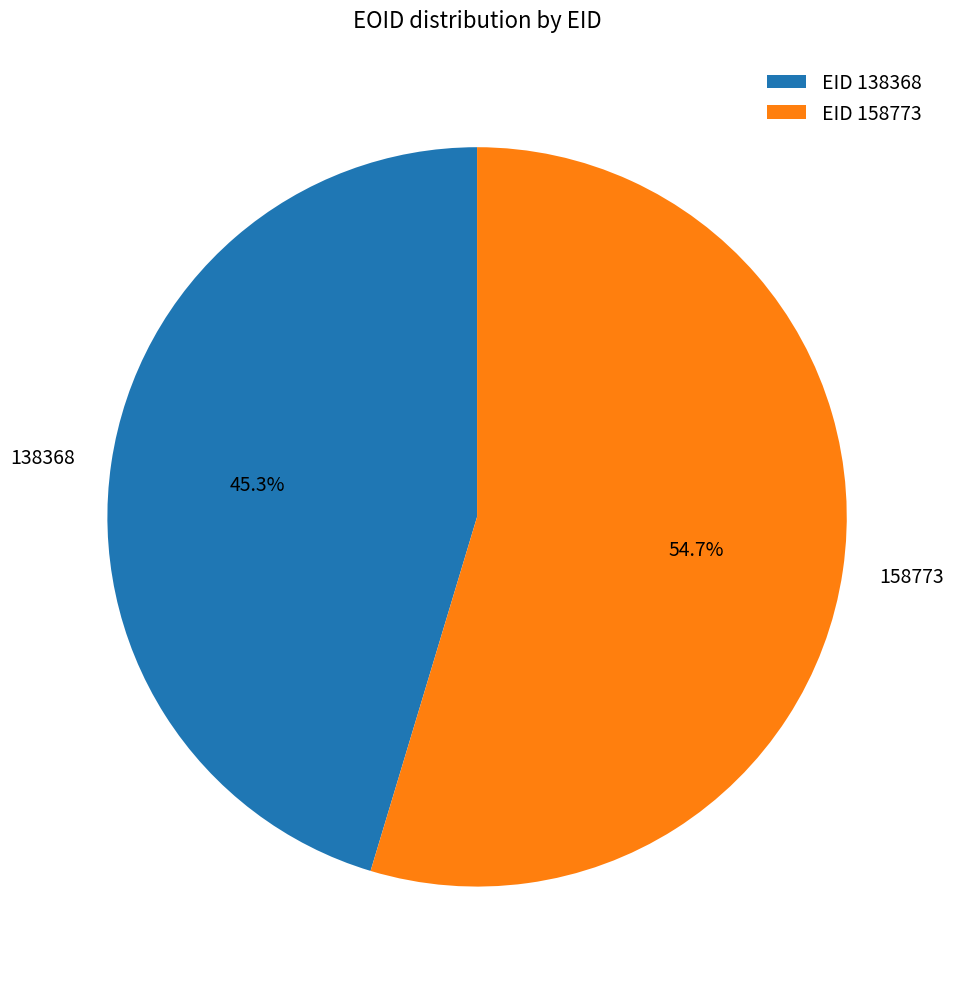

What is the largest slice in the pie chart?

158773